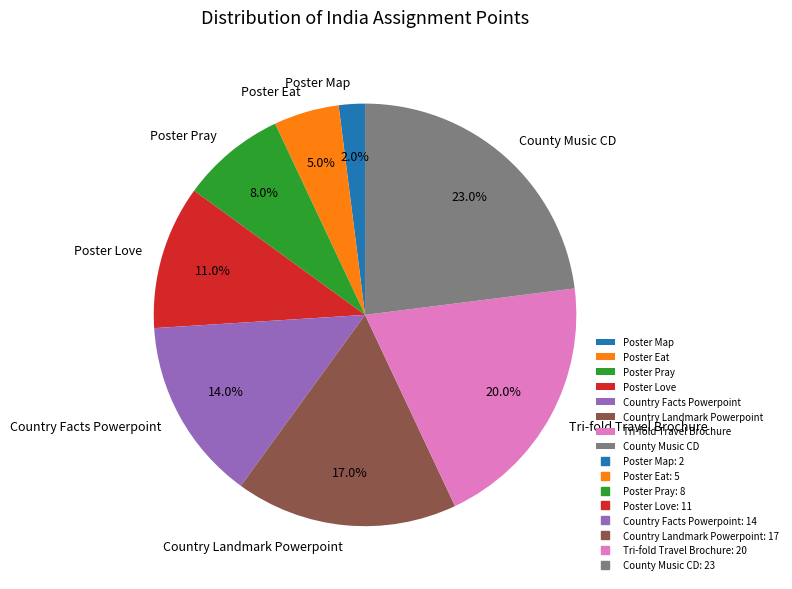

Does Poster Eat account for over 50% of the chart?

No